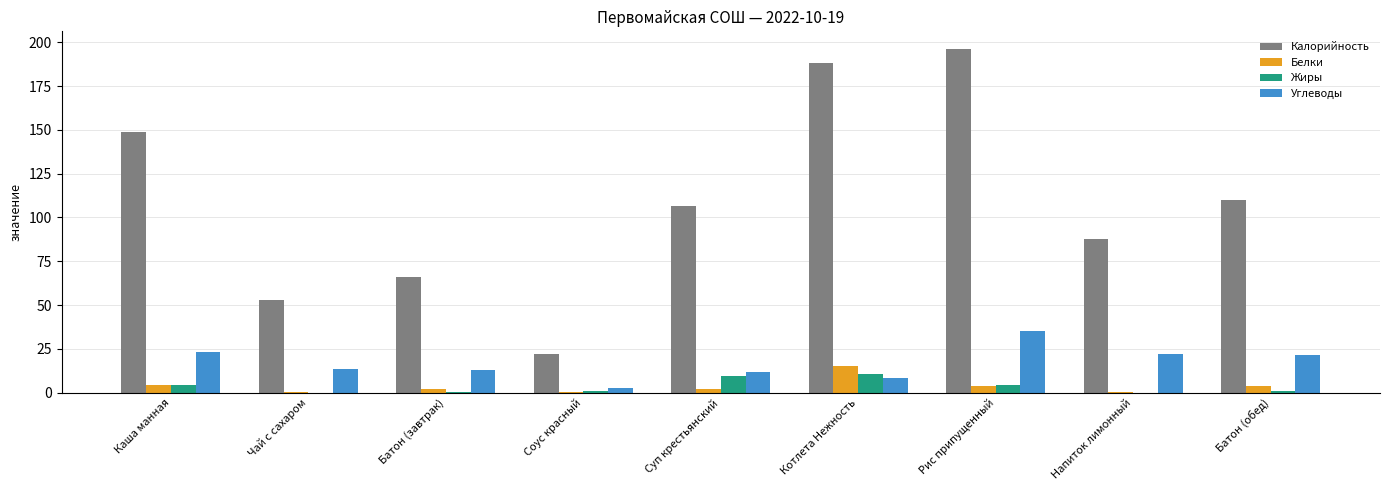

True or false: Калорийность has a value of 66.0 at Батон (завтрак).

True